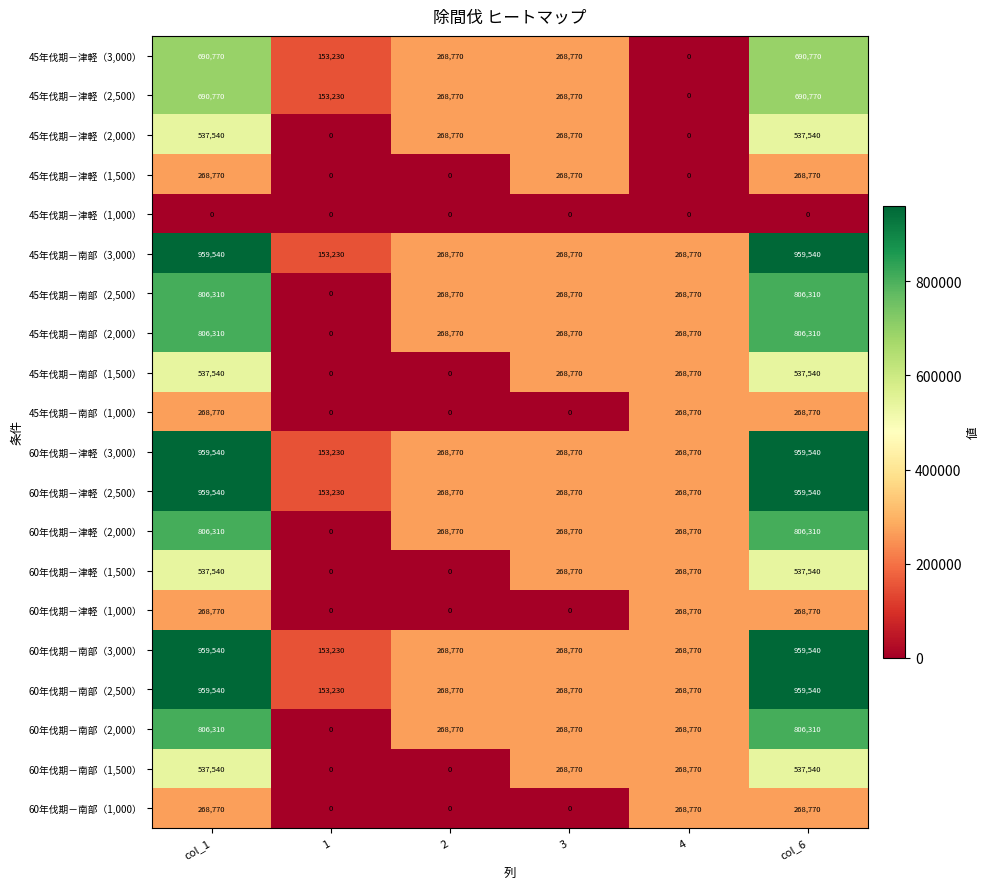

What is the difference between the highest and lowest values at col_1?

959540